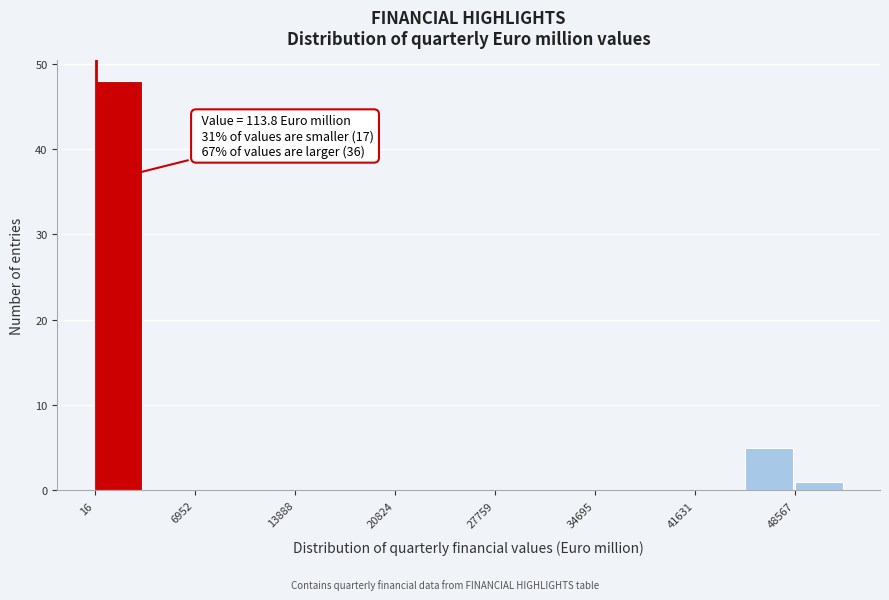

Read against the x-axis, roughly where is the centre of the tallest bar?

2000